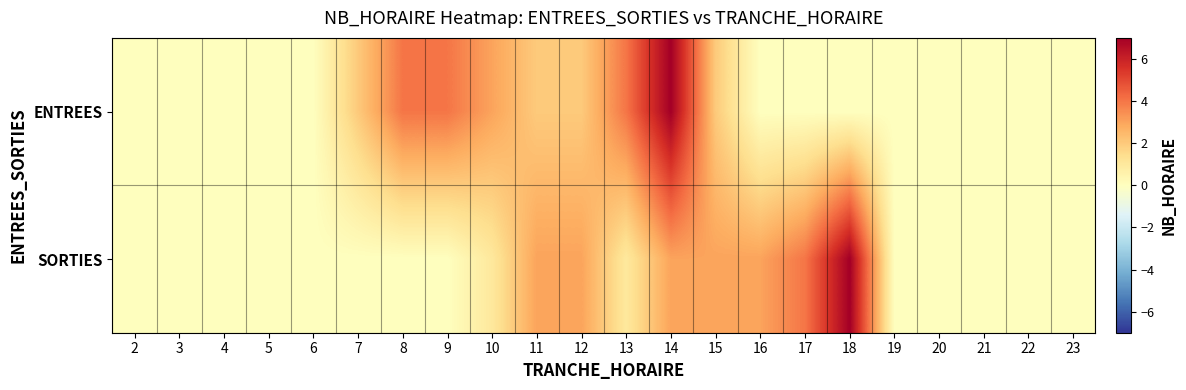

At 7, list the series in order from largest to smallest.

ENTREES, SORTIES